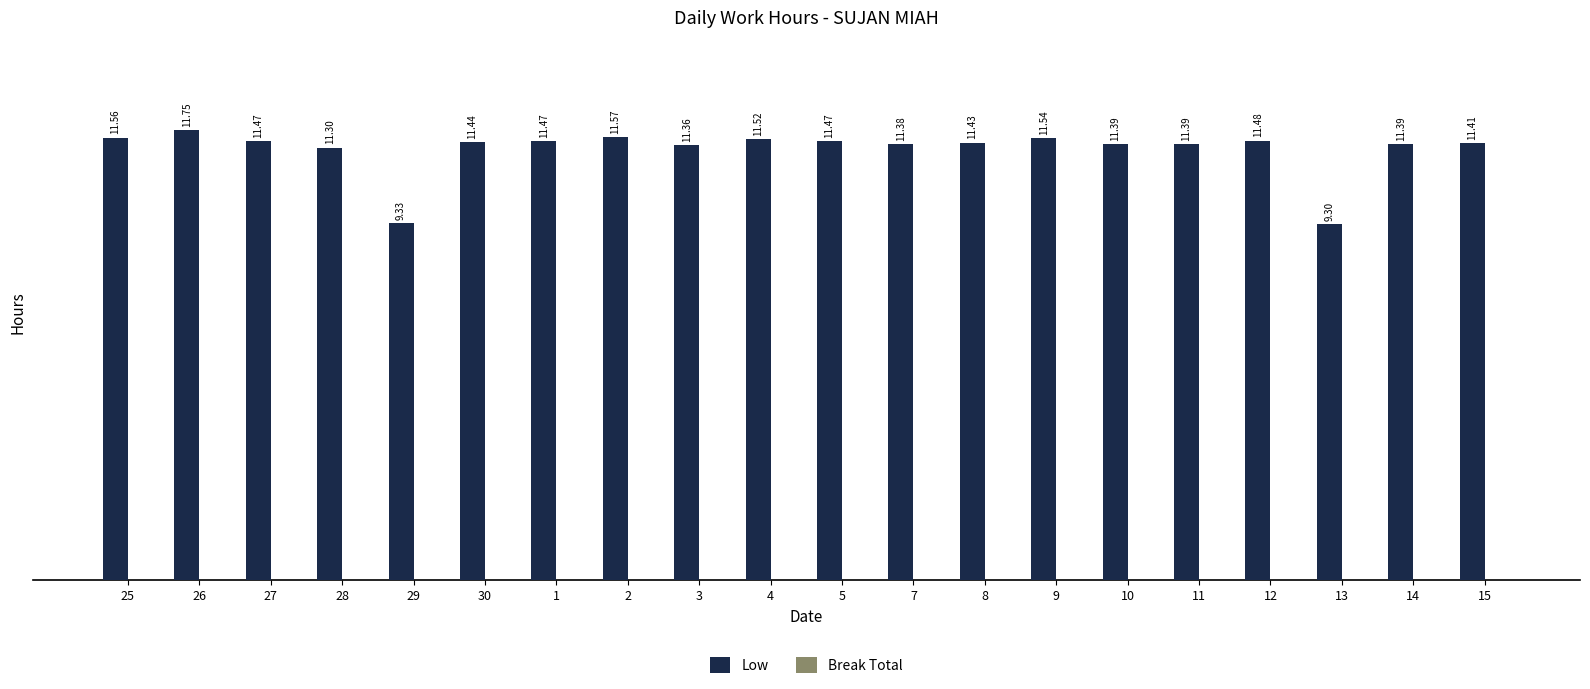

Does the chart contain stacked bars?

No